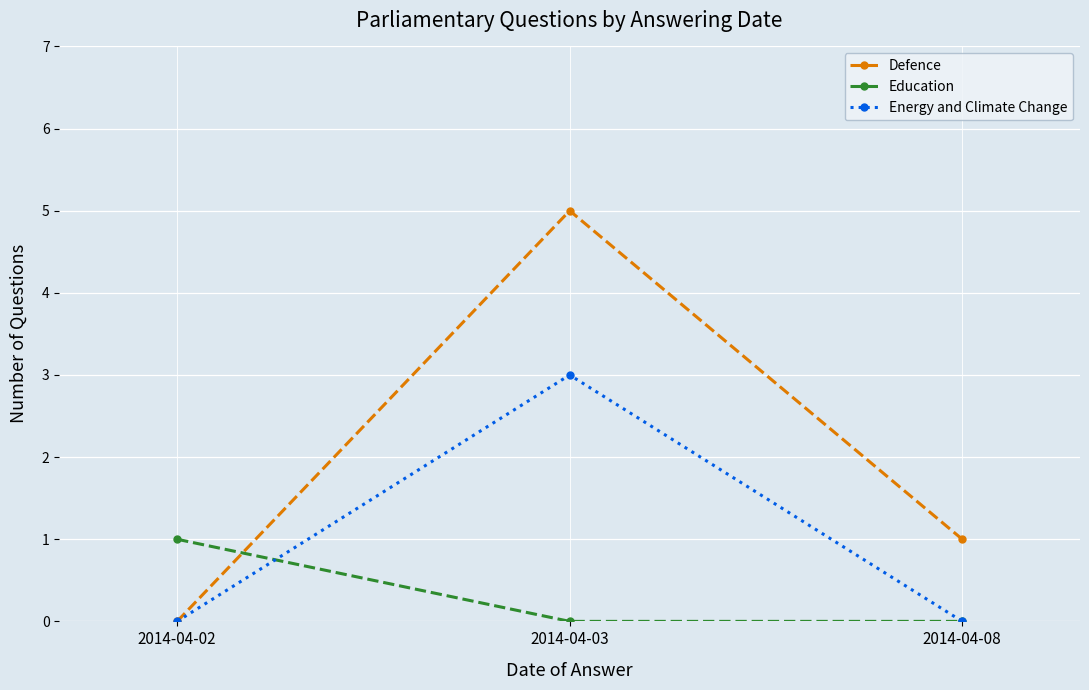

Reading right to left, list all the values displayed in this chart.

Defence: 2014-04-08=1	2014-04-03=5	2014-04-02=0
Education: 2014-04-08=0	2014-04-03=0	2014-04-02=1
Energy and Climate Change: 2014-04-08=0	2014-04-03=3	2014-04-02=0